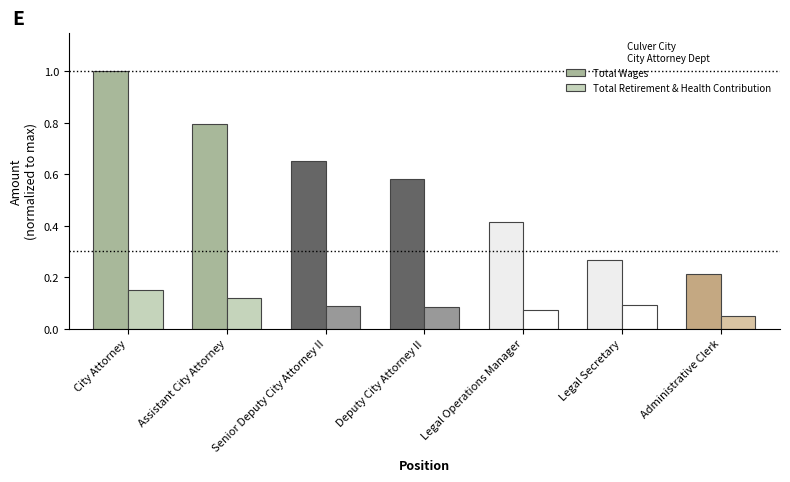

Is the value of Total Wages at City Attorney greater than the value of Total Retirement & Health Contribution at Legal Secretary?

Yes